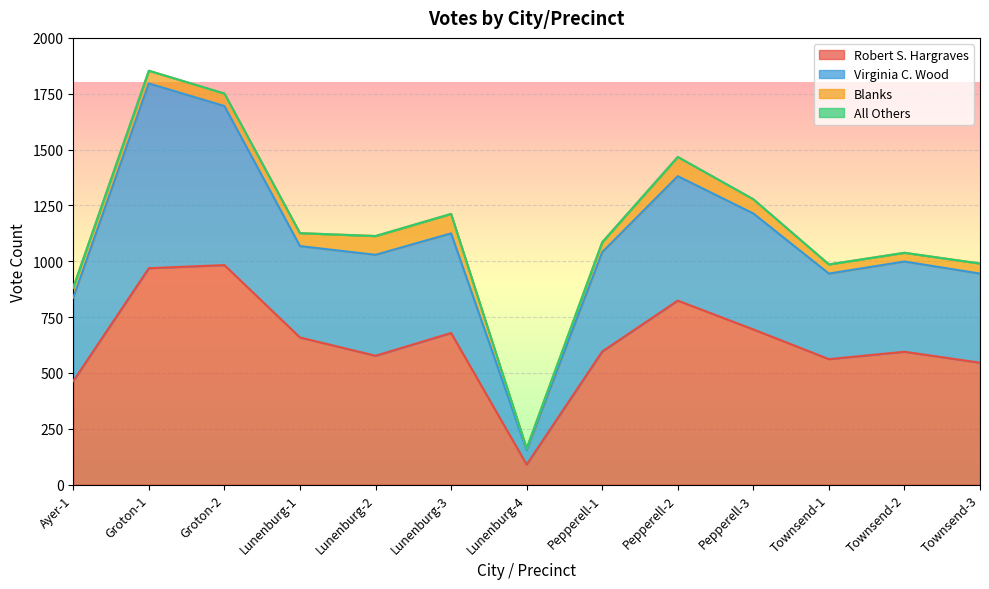

What is the difference between the Robert S. Hargraves values at Townsend-1 and Lunenburg-3?

117